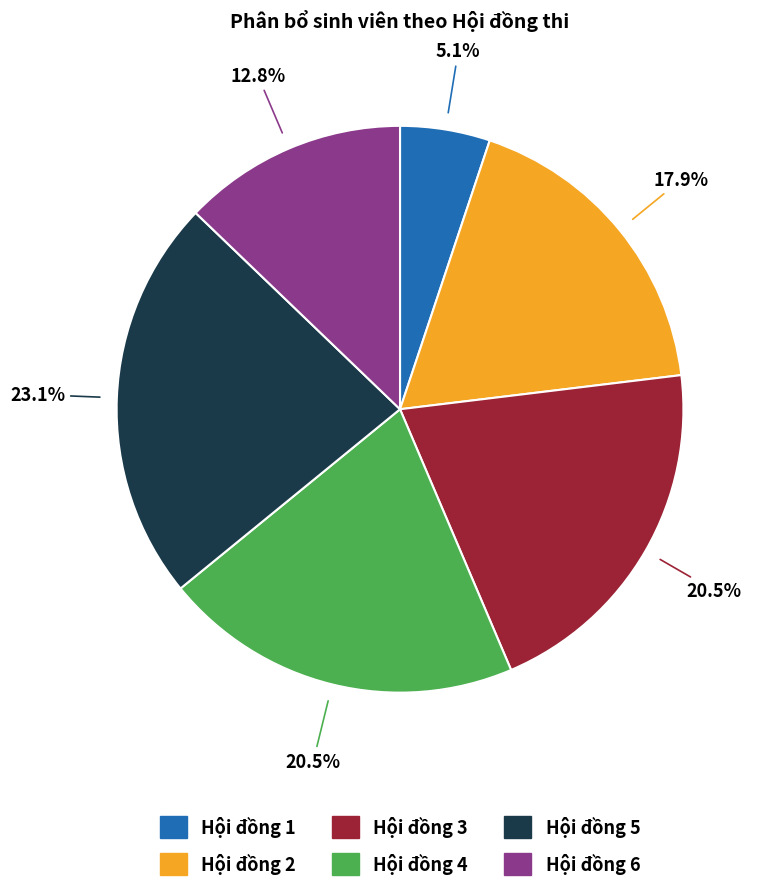

True or false: Hội đồng 5 accounts for 23% of the total.

True